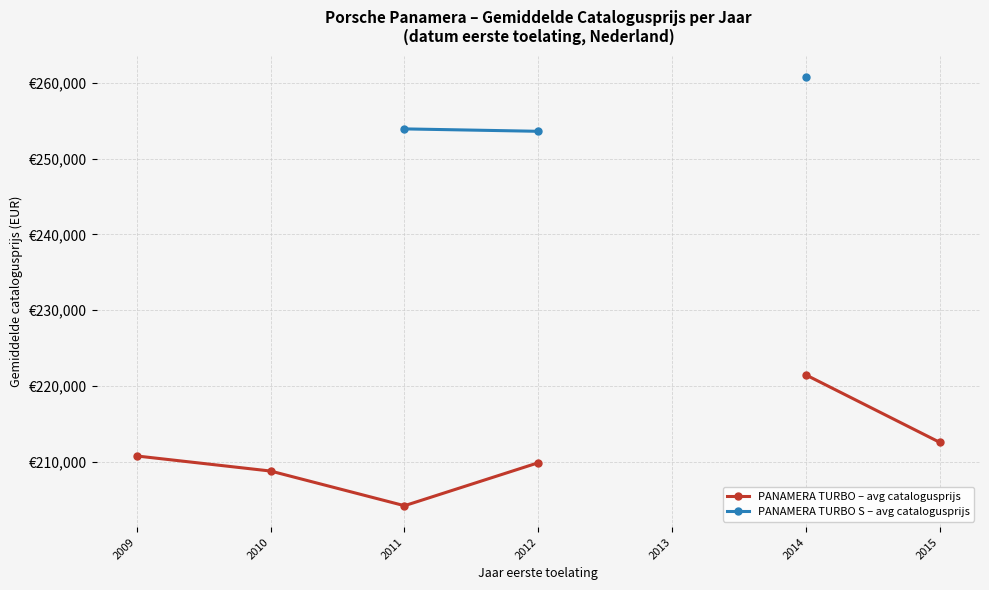

List the series in order of their peak value, lowest first.

PANAMERA TURBO – avg catalogusprijs, PANAMERA TURBO S – avg catalogusprijs